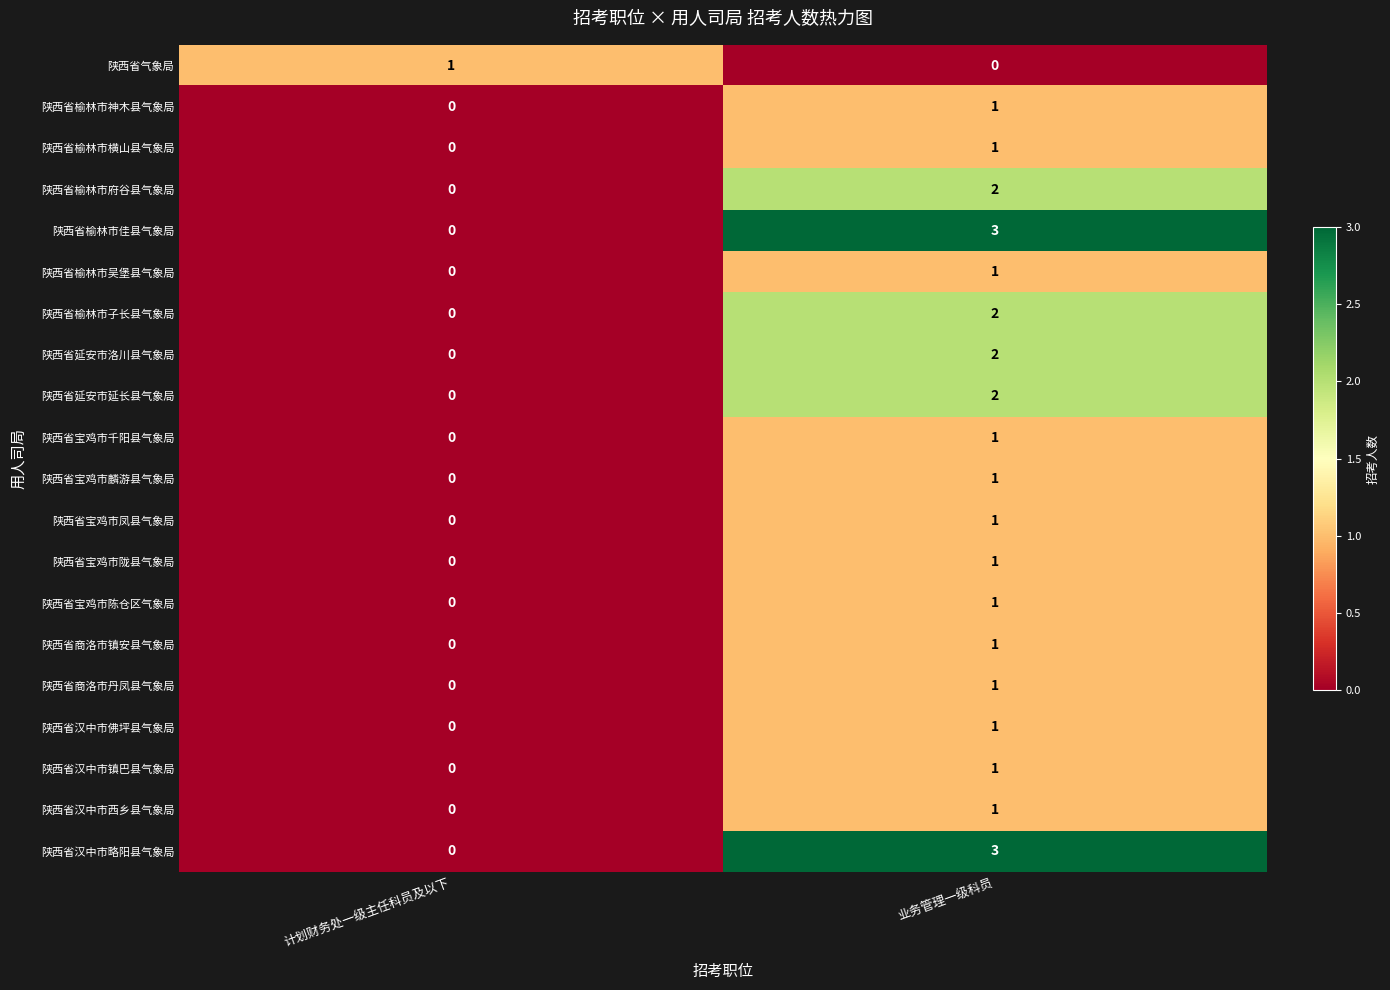

At which category is the sum across all series the highest?

业务管理一级科员